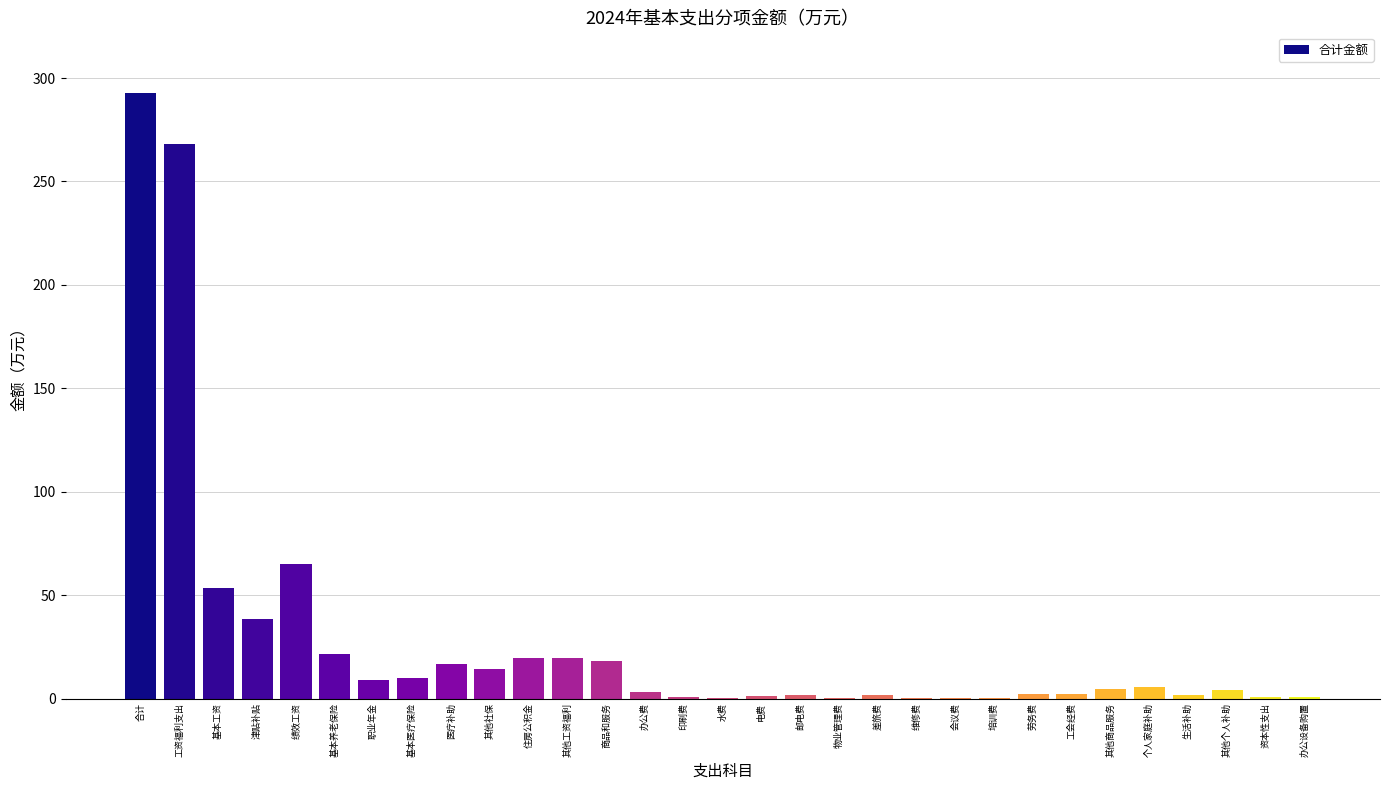

Which has a higher value, 基本工资 or 工会经费?

基本工资